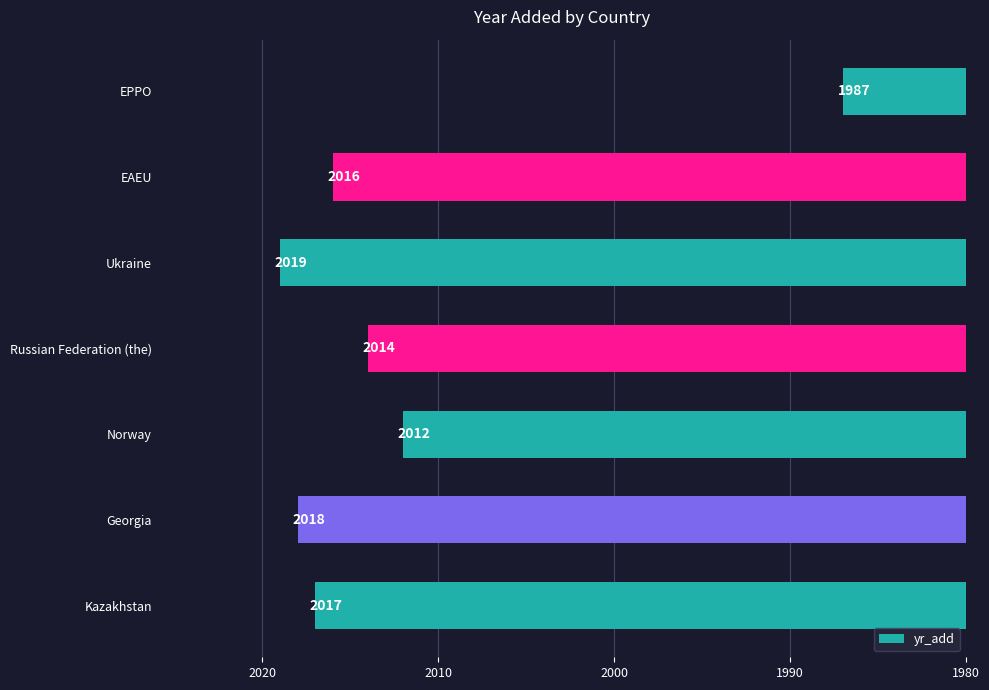

Count the number of categories in the chart.

7